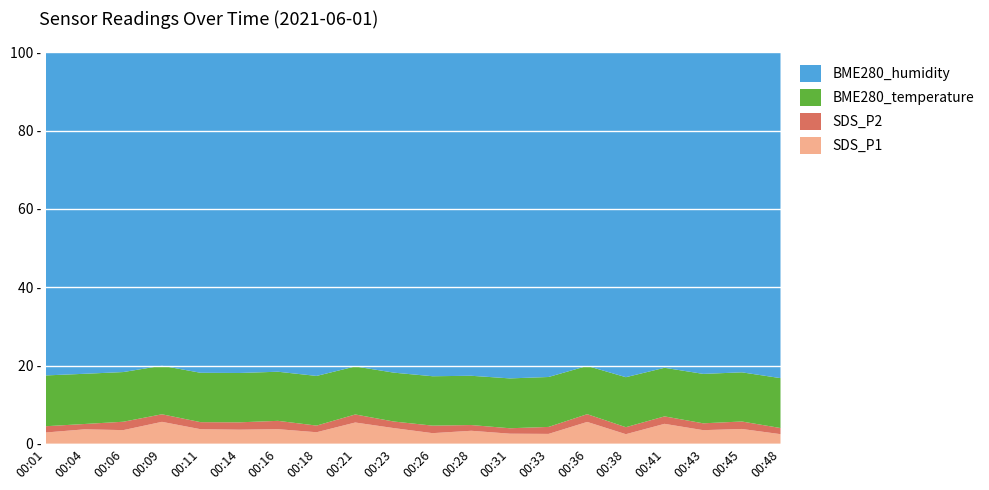

What are all the series names shown in the legend?

BME280_humidity, BME280_temperature, SDS_P2, SDS_P1